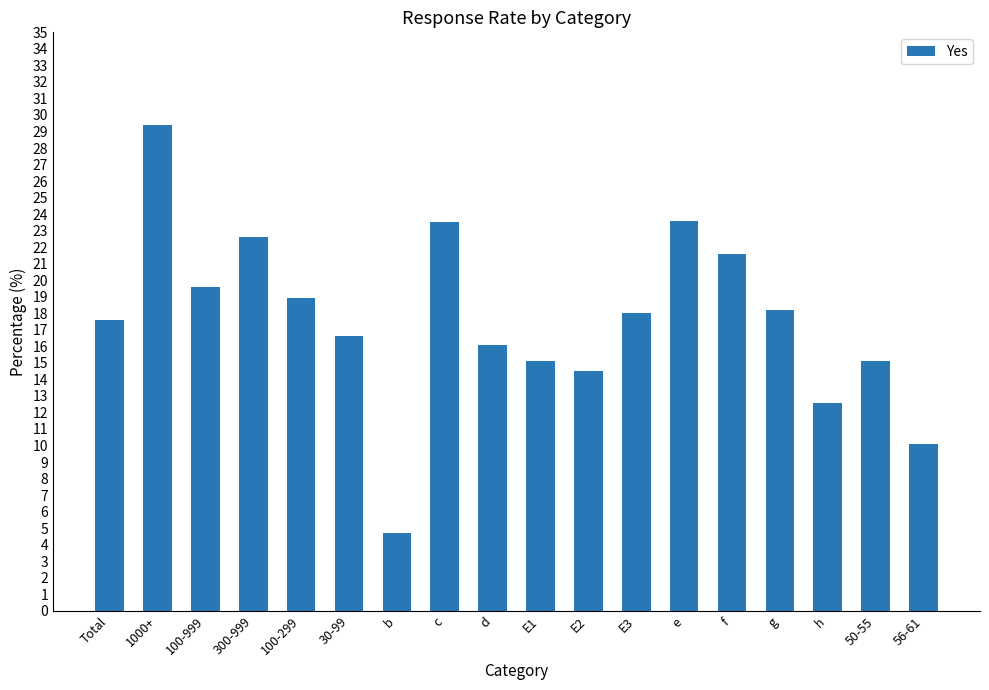

At which category does the chart reach its peak across all series?

1000+